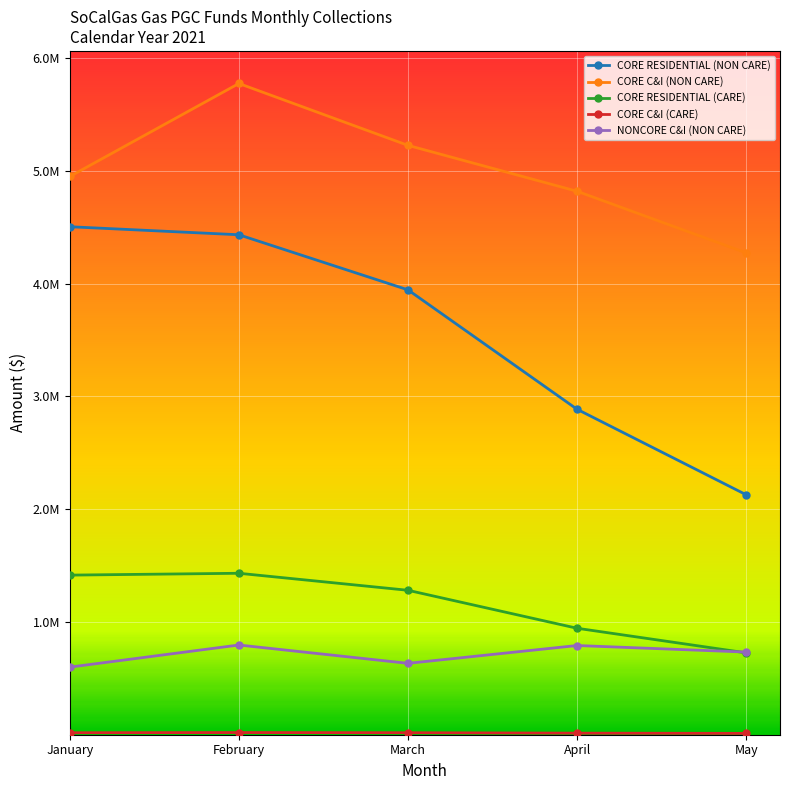

What is the difference between the maximum and minimum values in the CORE C&I (CARE) series?

7354.2